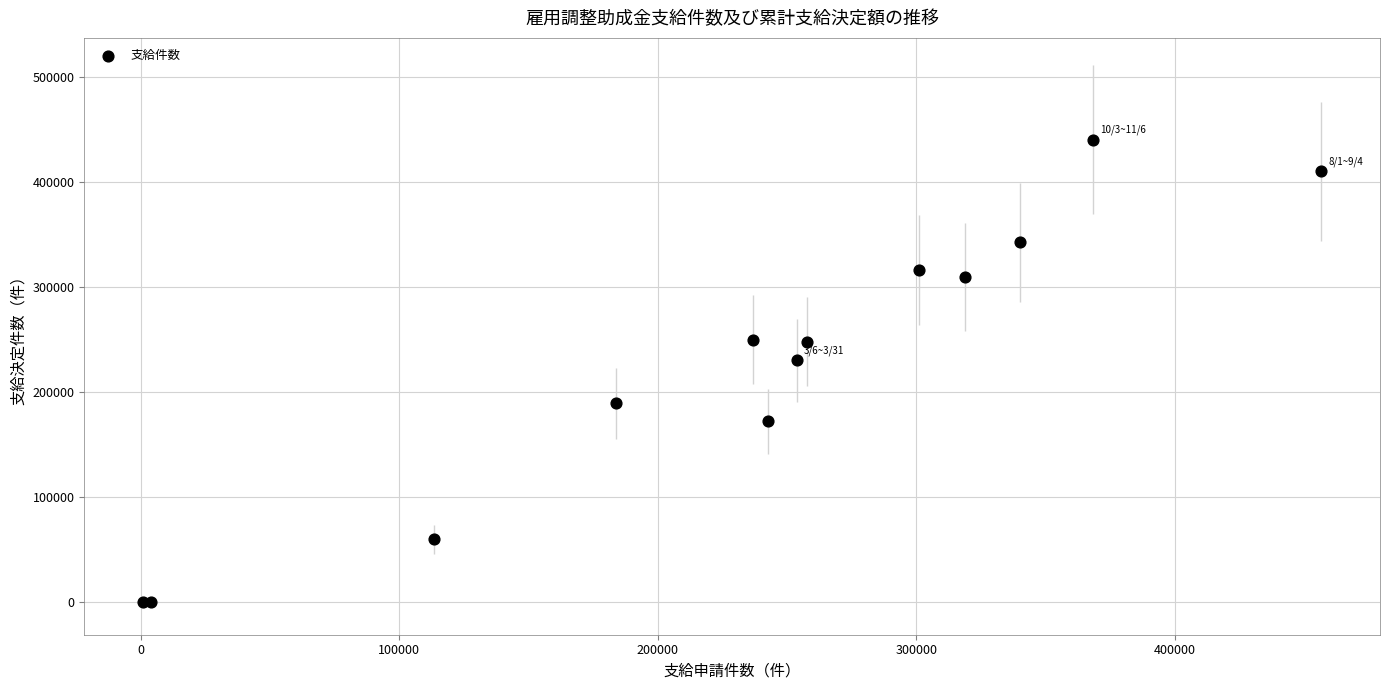

What Y value in the scatter plot is closest to 220021?

230356